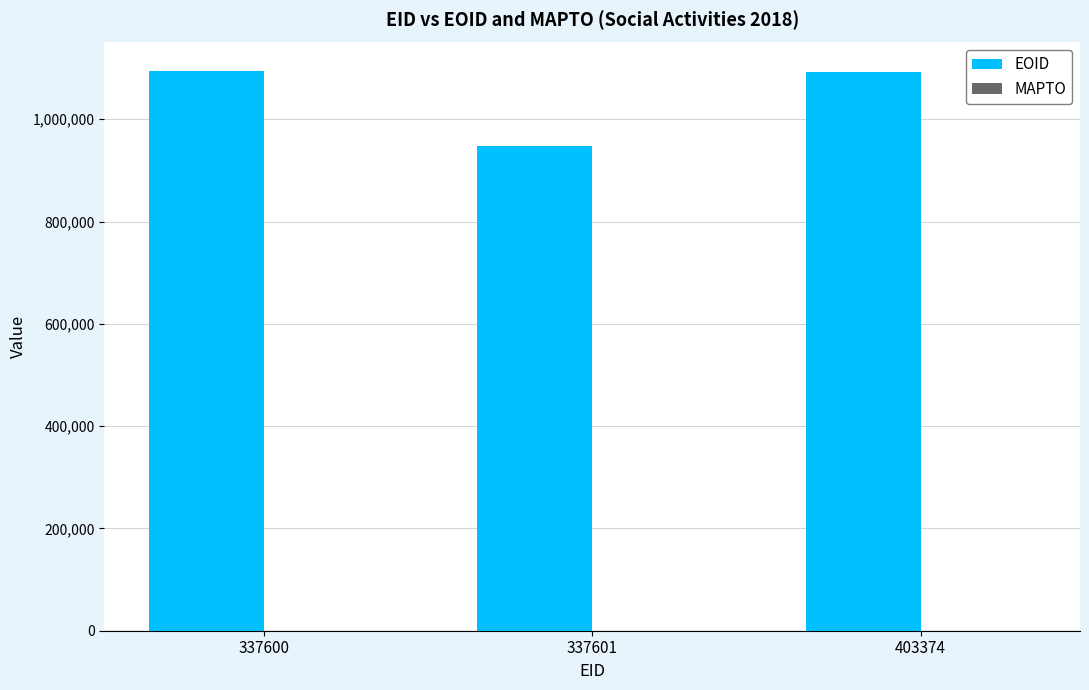

What is the maximum value shown in the chart?

1095316